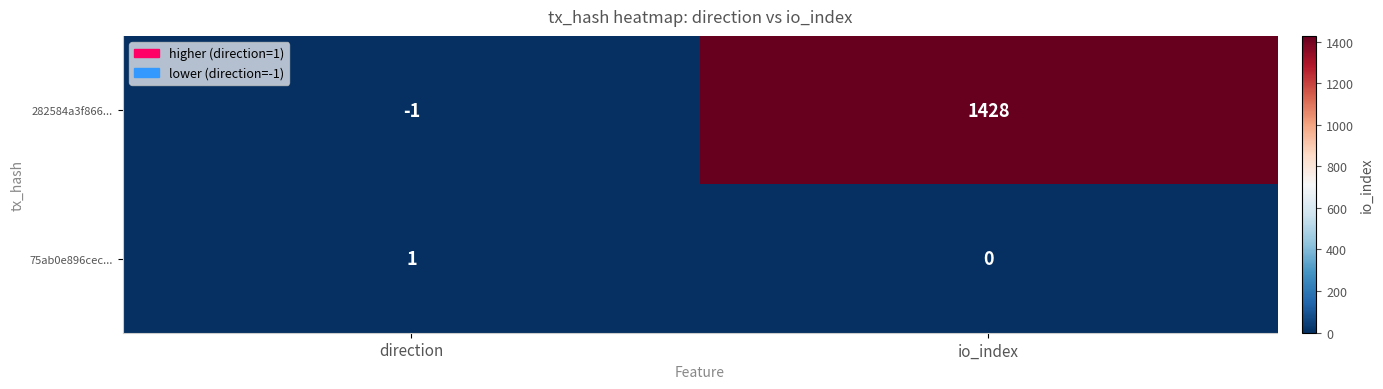

What is the spread (max minus min) of values at io_index?

1428